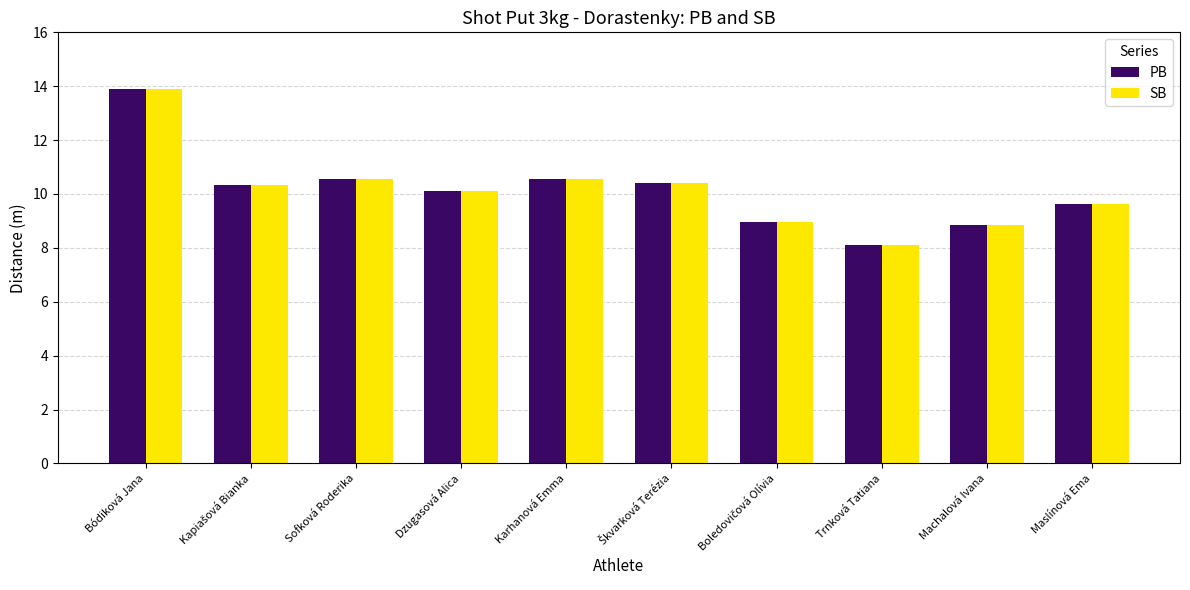

How many categories are shown in the chart?

10